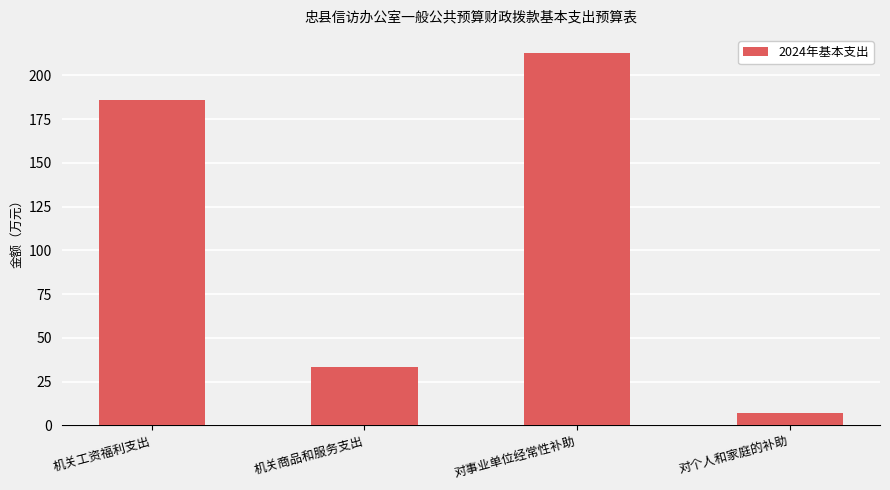

Approximately how many times larger is the value at 对事业单位经常性补助 compared to 机关工资福利支出?

1.1